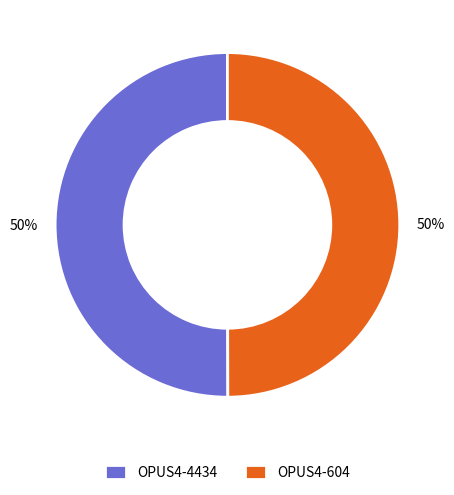

To the nearest percent, what percentage of the pie is OPUS4-604?

50%